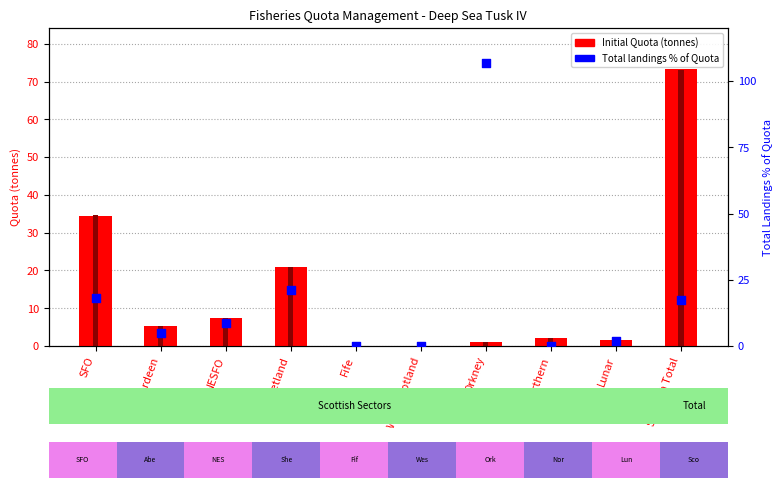

Which series has the largest total across all categories?

Total landings % of Quota